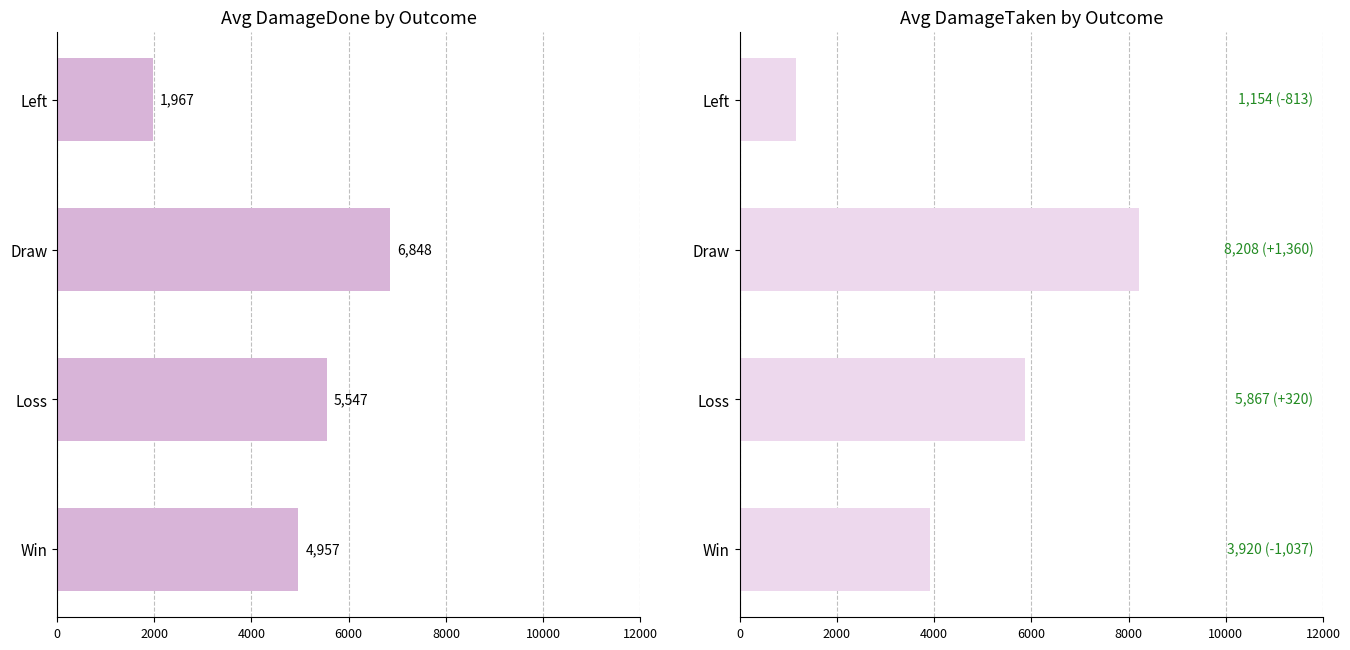

How many categories are shown in the chart?

4